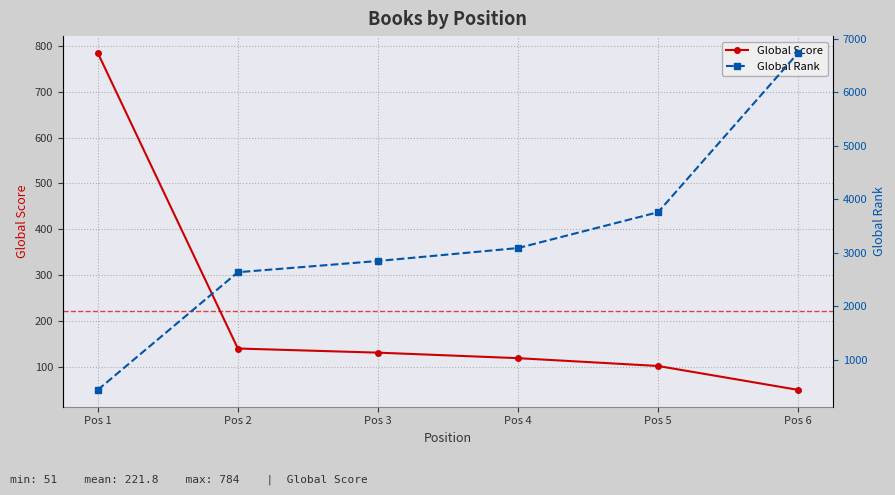

Between Pos 6 and Pos 2, which is larger?

Pos 2